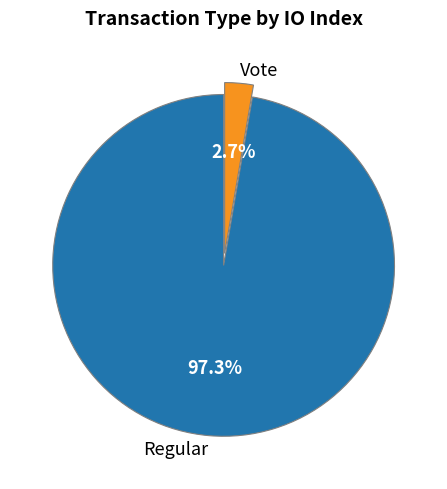

To the nearest percent, what is the difference between the largest and smallest slice percentages?

95%